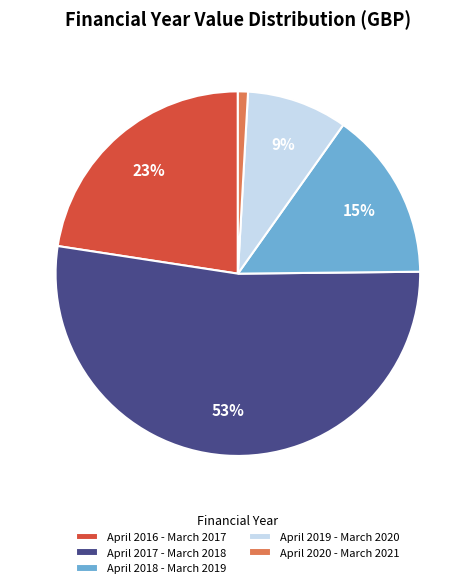

How many slices are in this pie chart?

5